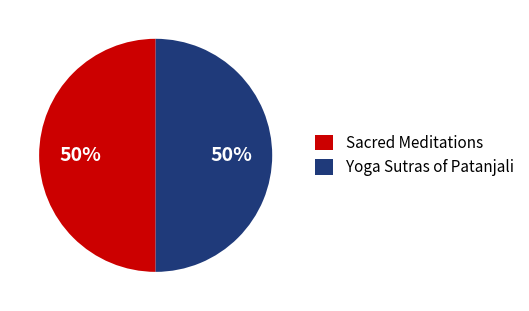

Count the number of slices in the pie.

2